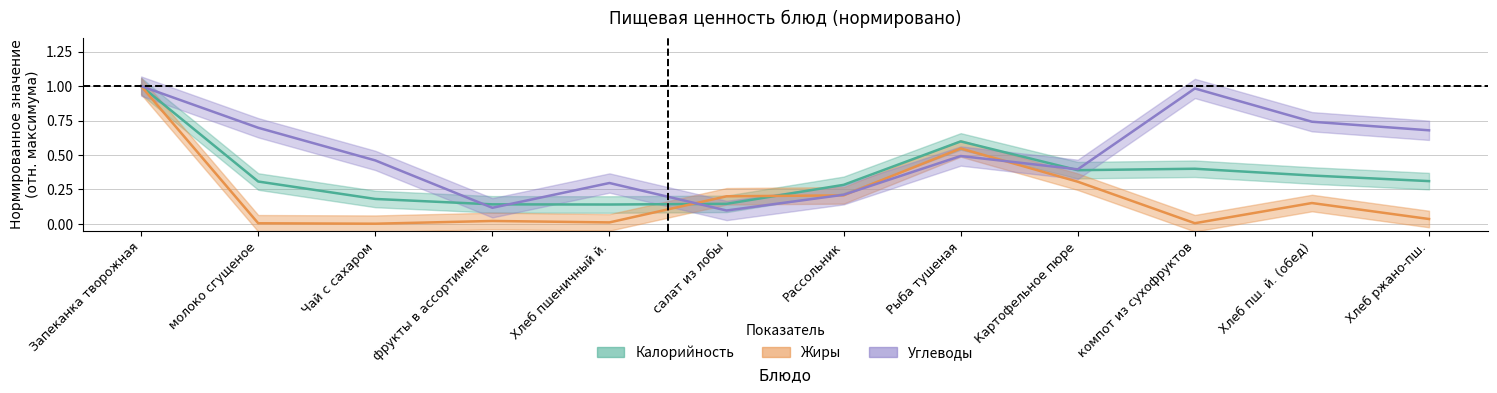

Reading right to left, list all the values displayed in this chart.

Калорийность: 0.3	0.4	0.4	0.4	0.6	0.3	0.1	0.1	0.1	0.2	0.3	1.0
Жиры: 0.0	0.2	0.0	0.3	0.5	0.2	0.2	0.0	0.0	0.0	0.0	1.0
Углеводы: 0.7	0.7	1.0	0.4	0.5	0.2	0.1	0.3	0.1	0.5	0.7	1.0